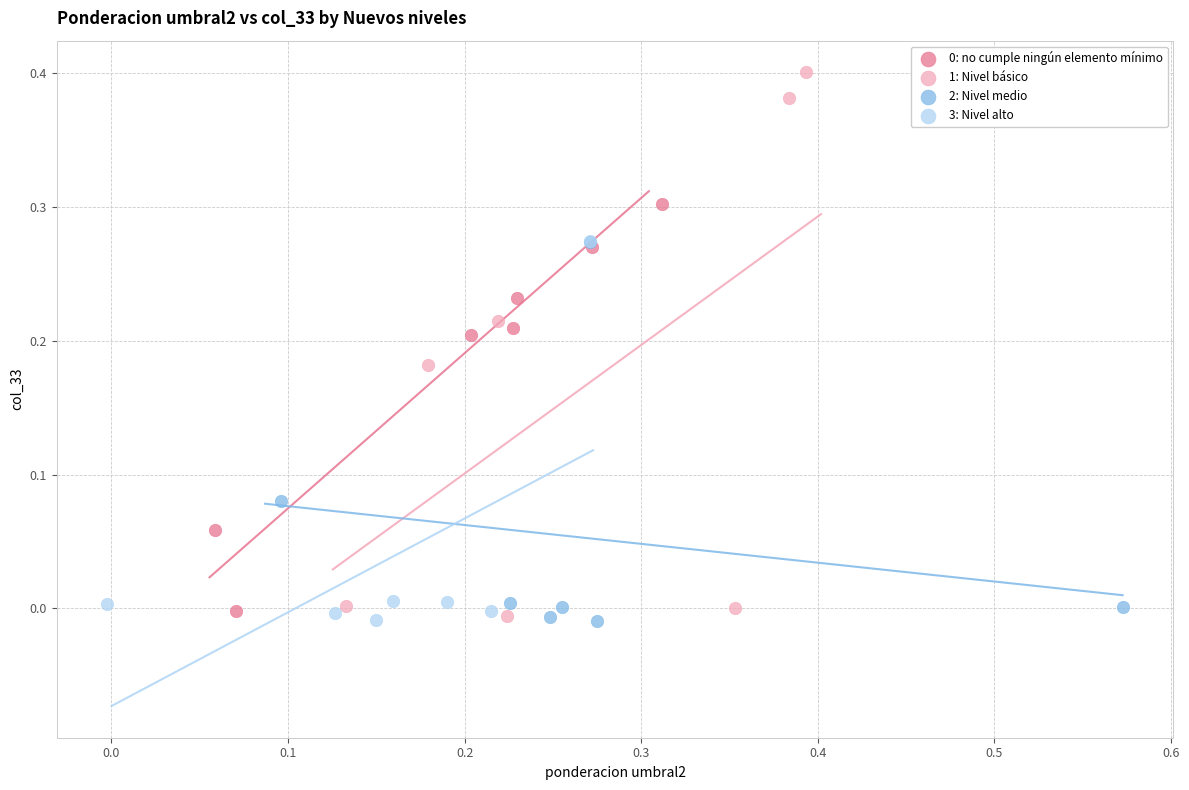

Which series contains the highest Y value?

1: Nivel básico